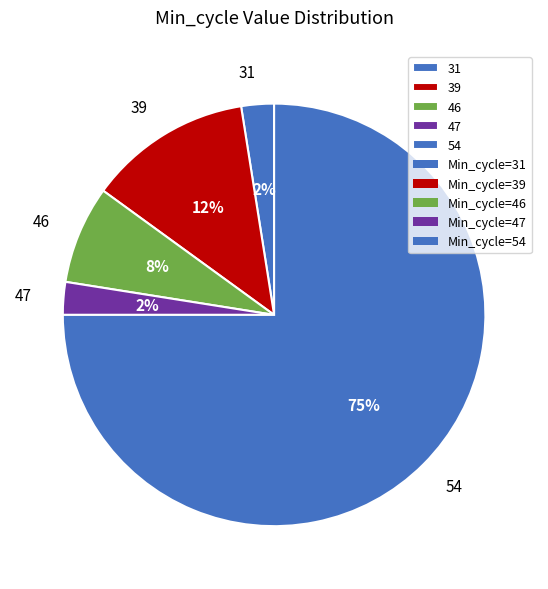

How many slices are in this pie chart?

5